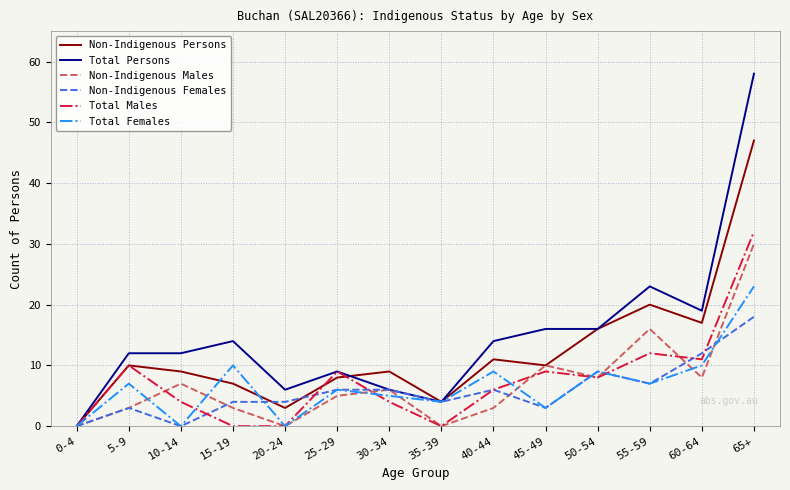

Is the value of Non-Indigenous Females at 10-14 greater than the value of Non-Indigenous Persons at 10-14?

No